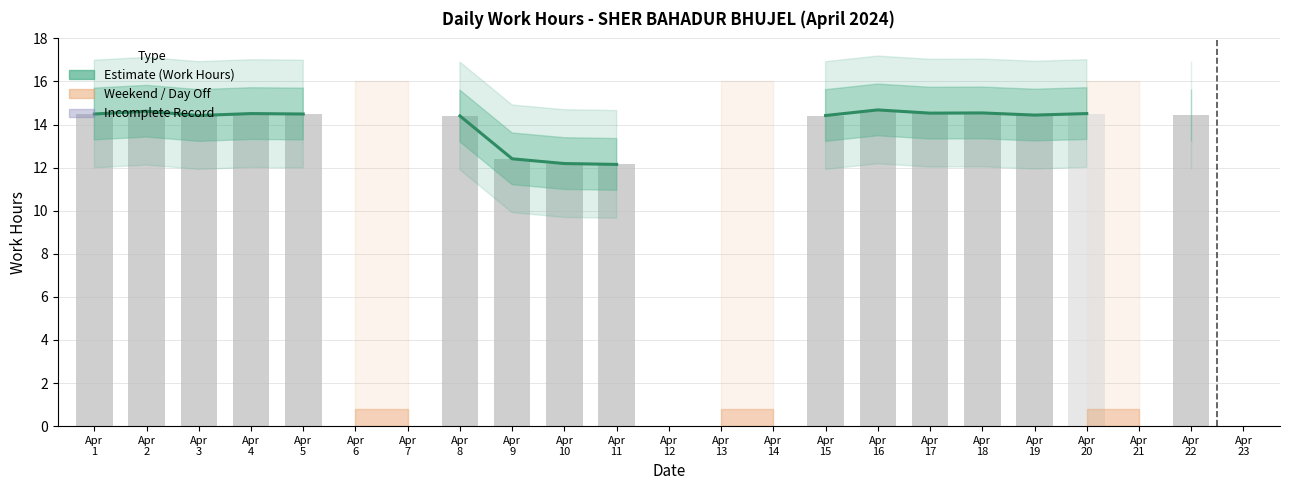

What is the value of the 17th bar from the left?

14.5